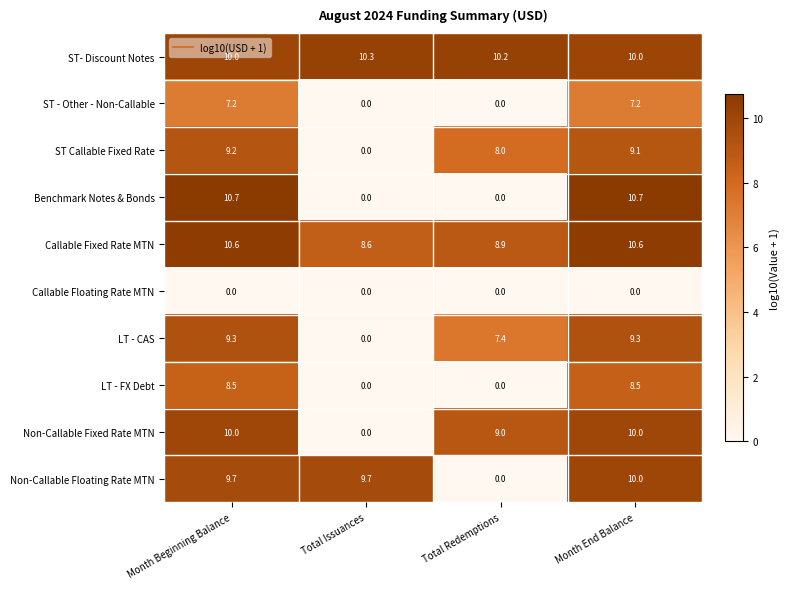

How many distinct data groups are displayed?

10